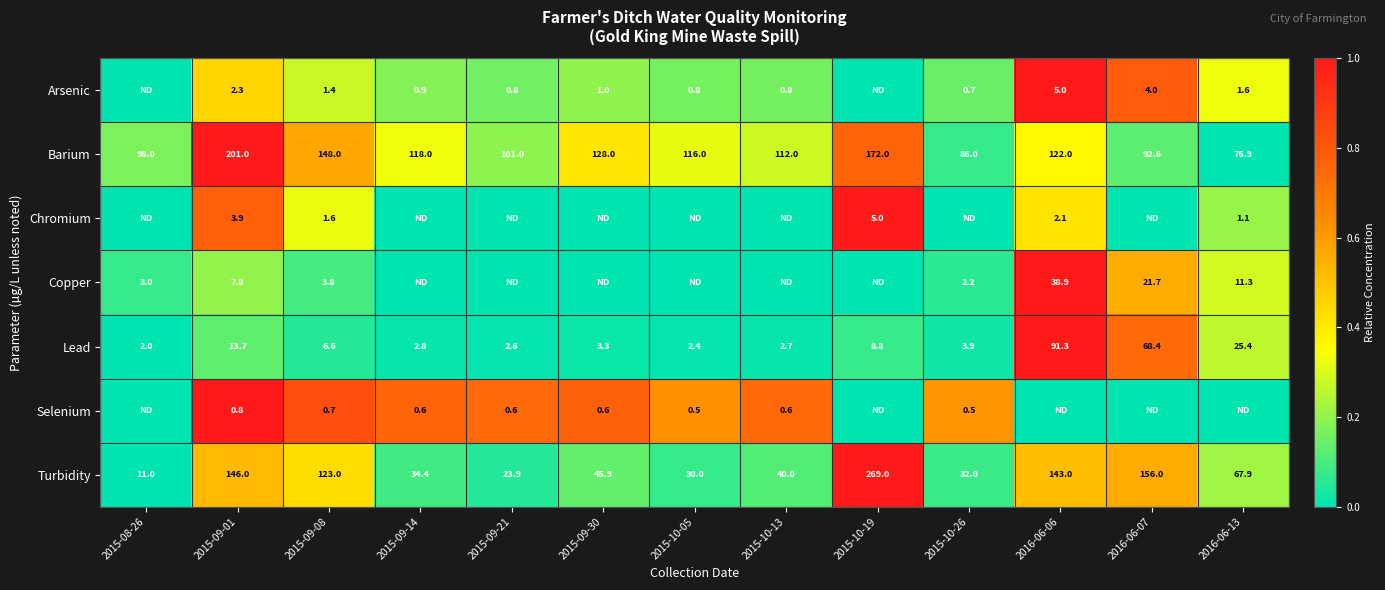

True or false: Chromium has a value of 1.6 at 2015-09-08.

True